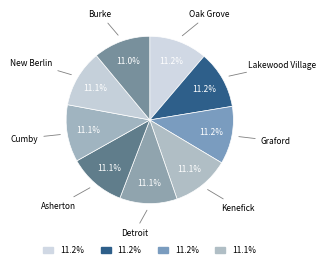

How many slices are in this pie chart?

9